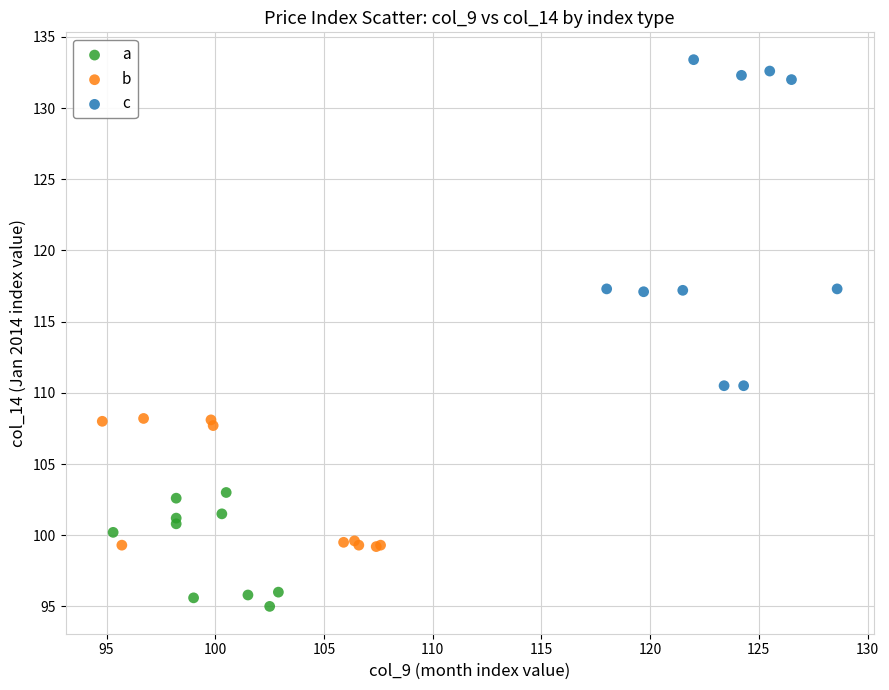

Which series contains the highest Y value?

c